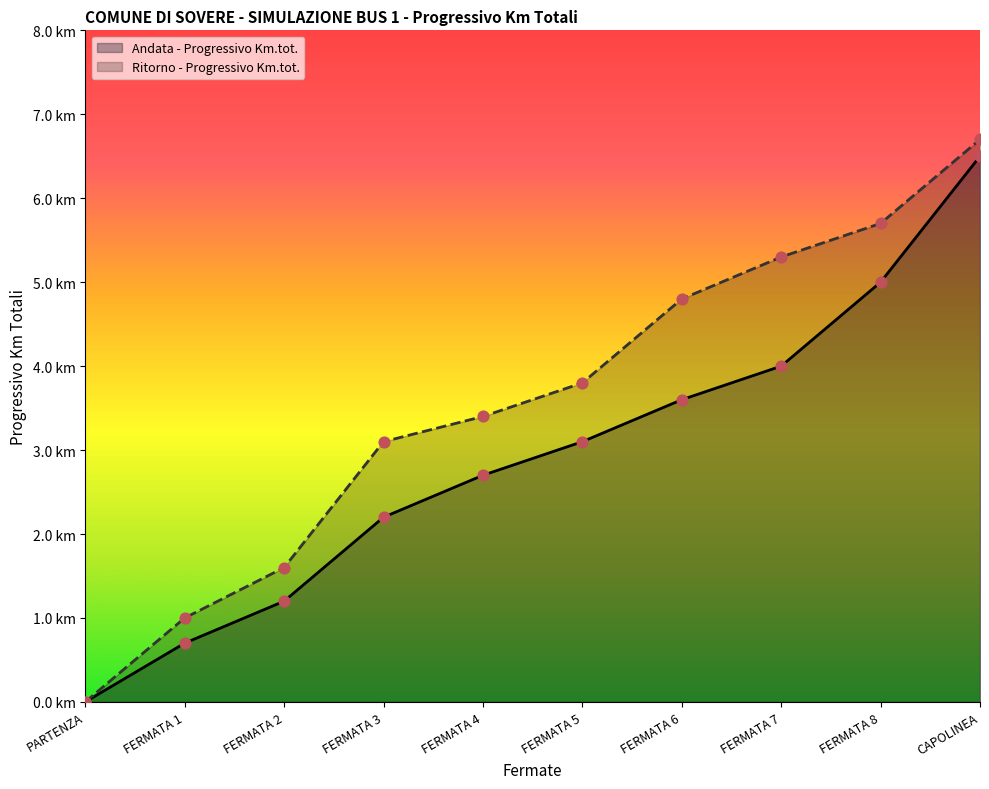

What is the total value across all series at FERMATA 6?

8.4